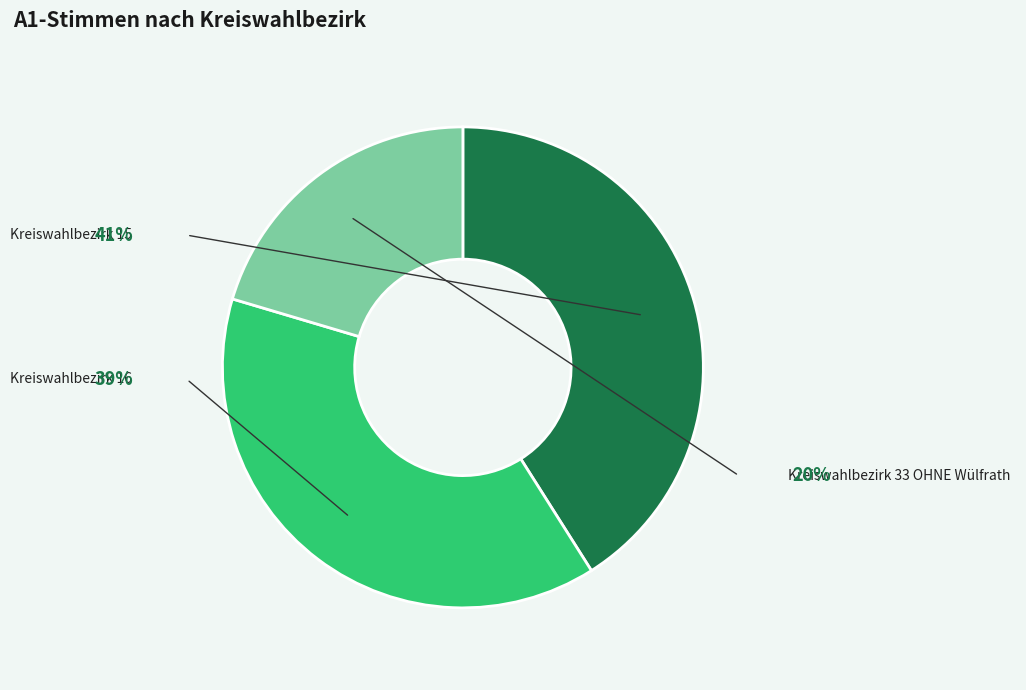

Approximately how many times larger is the value at Kreiswahlbezirk 33 OHNE Wülfrath compared to Kreiswahlbezirk 16?

0.5